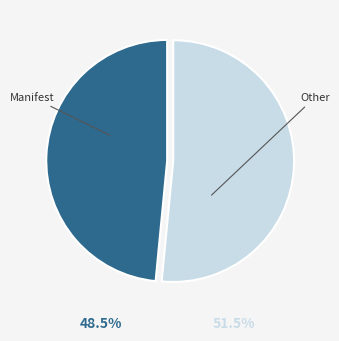

Which slice is the largest?

Other